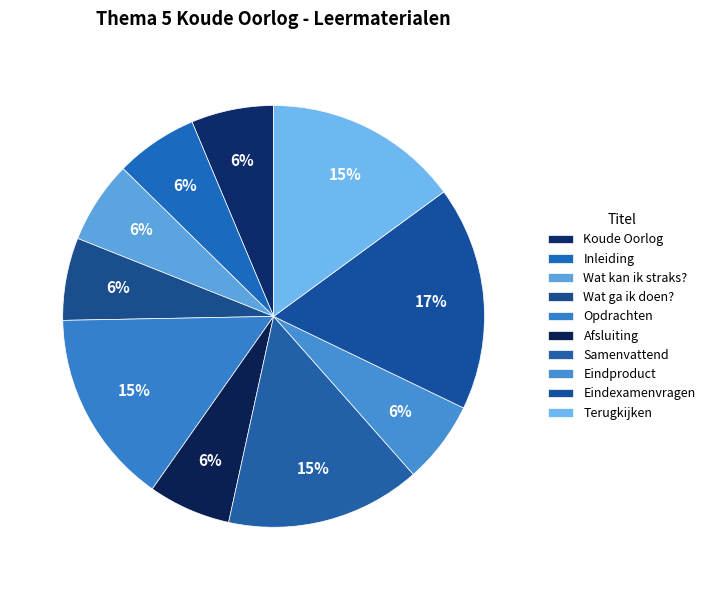

To the nearest percent, what is the difference between the largest and smallest slice percentages?

11%